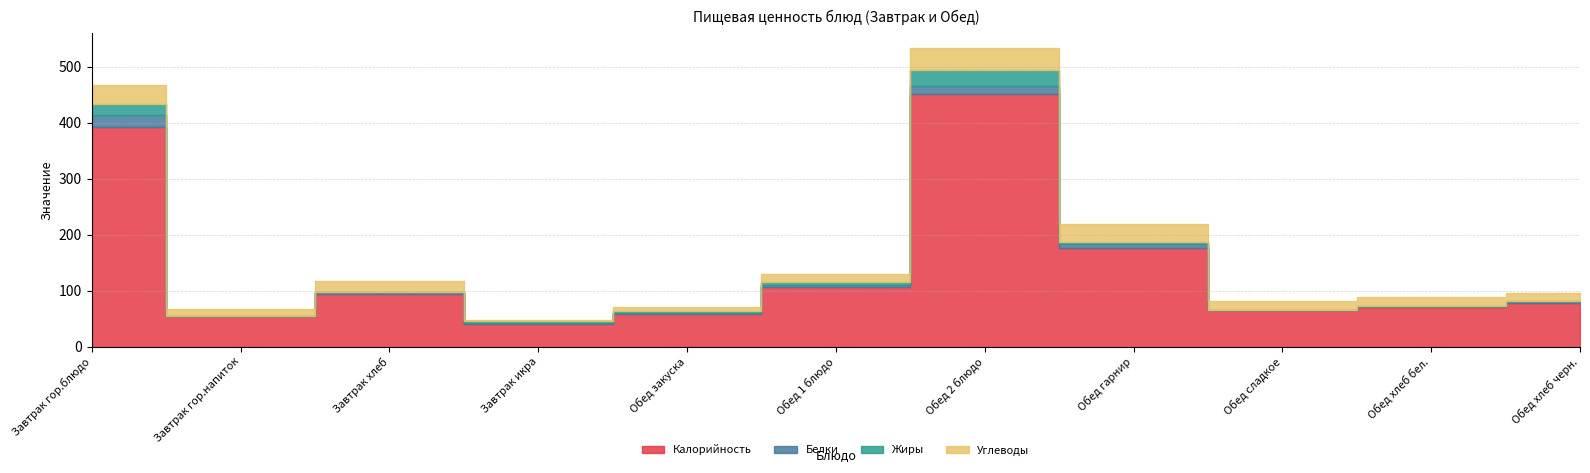

At which category is the sum across all series the highest?

Обед 2 блюдо